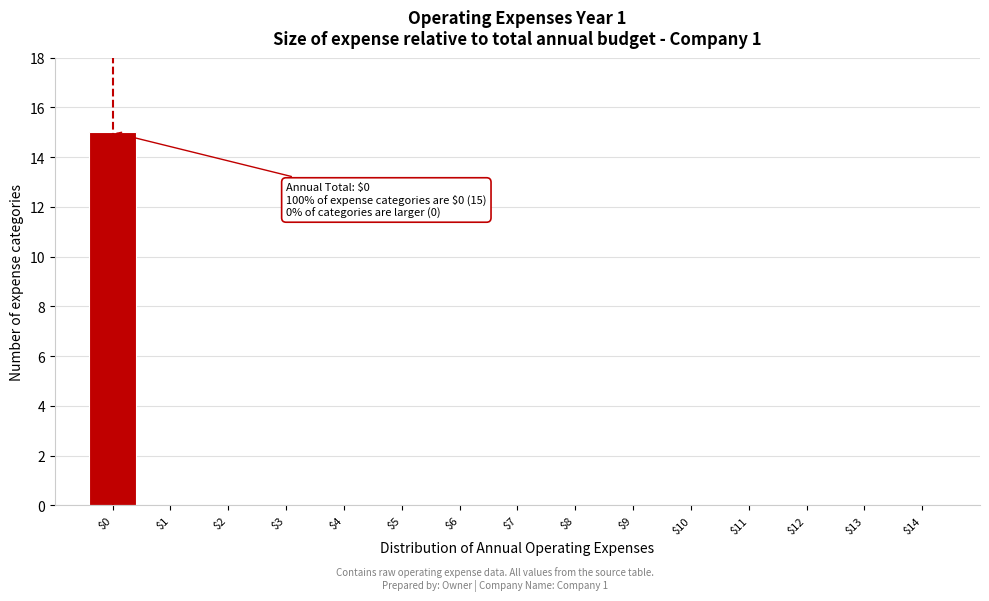

What is the maximum value shown in the chart?

15